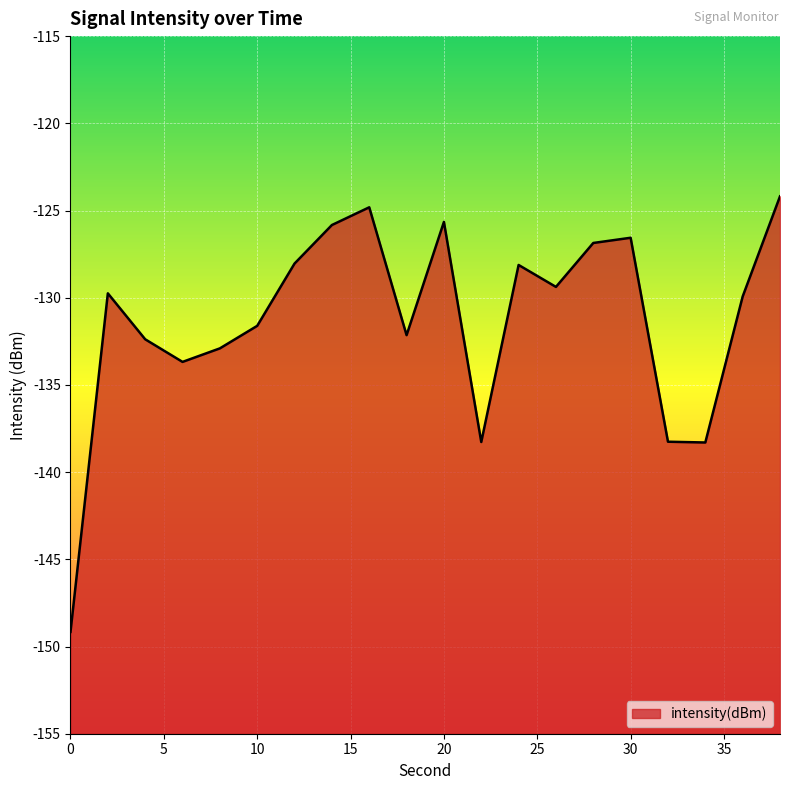

True or false: the data shows -84.4 at 16.

False